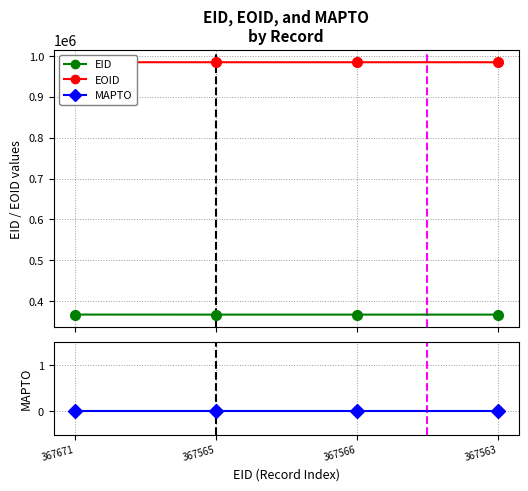

Is it true that MAPTO equals 0 at 367671?

True